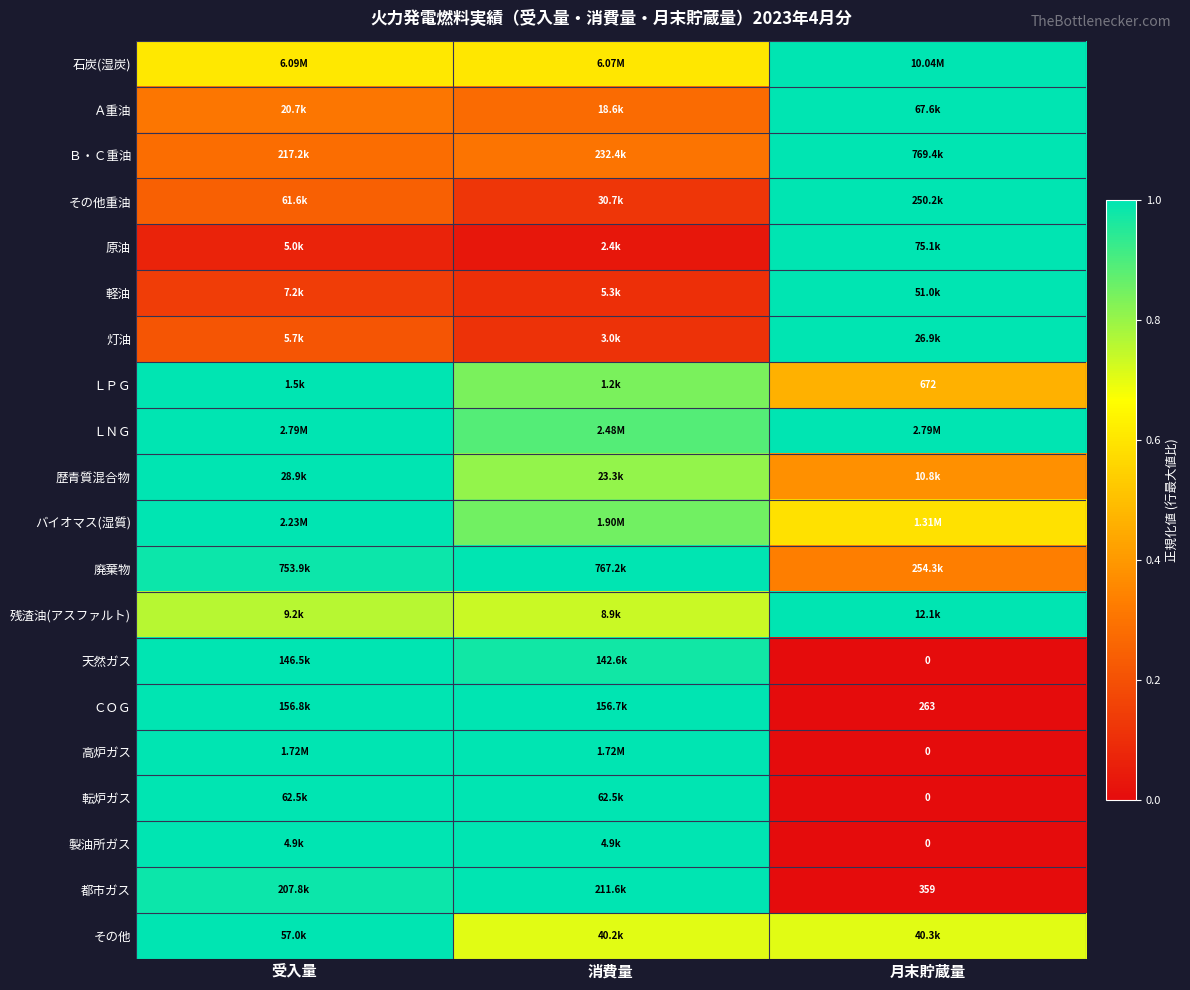

What is the difference between the maximum and minimum values in the その他 series?

0.3